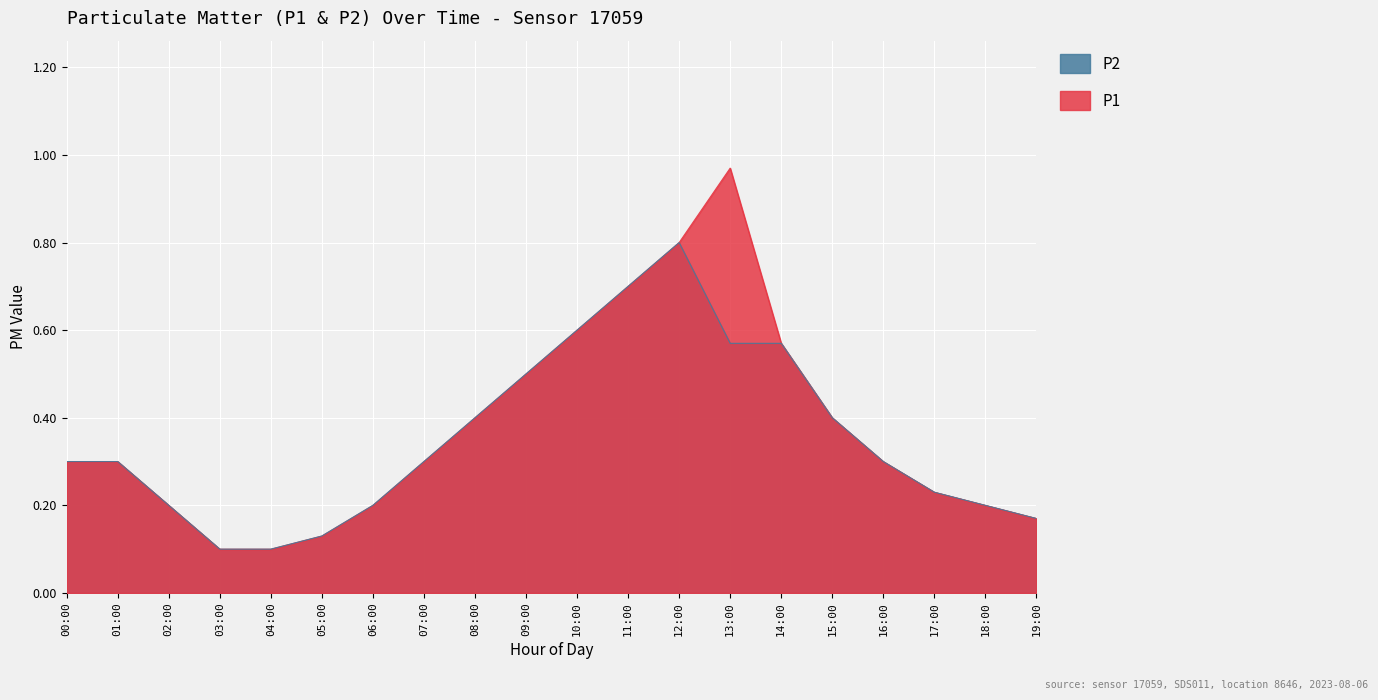

Reading right to left, extract all data points from this chart.

P1: 0.2	0.2	0.2	0.3	0.4	0.6	1.0	0.8	0.7	0.6	0.5	0.4	0.3	0.2	0.1	0.1	0.1	0.2	0.3	0.3
P2: 0.2	0.2	0.2	0.3	0.4	0.6	0.6	0.8	0.7	0.6	0.5	0.4	0.3	0.2	0.1	0.1	0.1	0.2	0.3	0.3